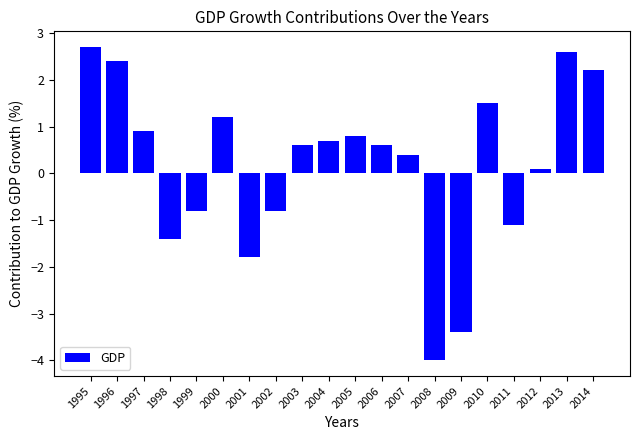

Reading left to right, list all the values displayed in this chart.

1995=2.7	1996=2.4	1997=0.9	1998=-1.4	1999=-0.8	2000=1.2	2001=-1.8	2002=-0.8	2003=0.6	2004=0.7	2005=0.8	2006=0.6	2007=0.4	2008=-4.0	2009=-3.4	2010=1.5	2011=-1.1	2012=0.1	2013=2.6	2014=2.2